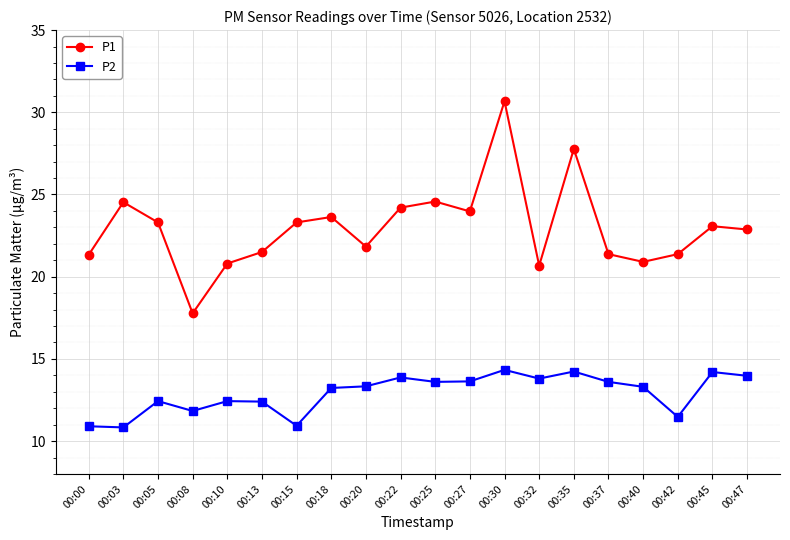

What is the average value of the P2 series?

12.9